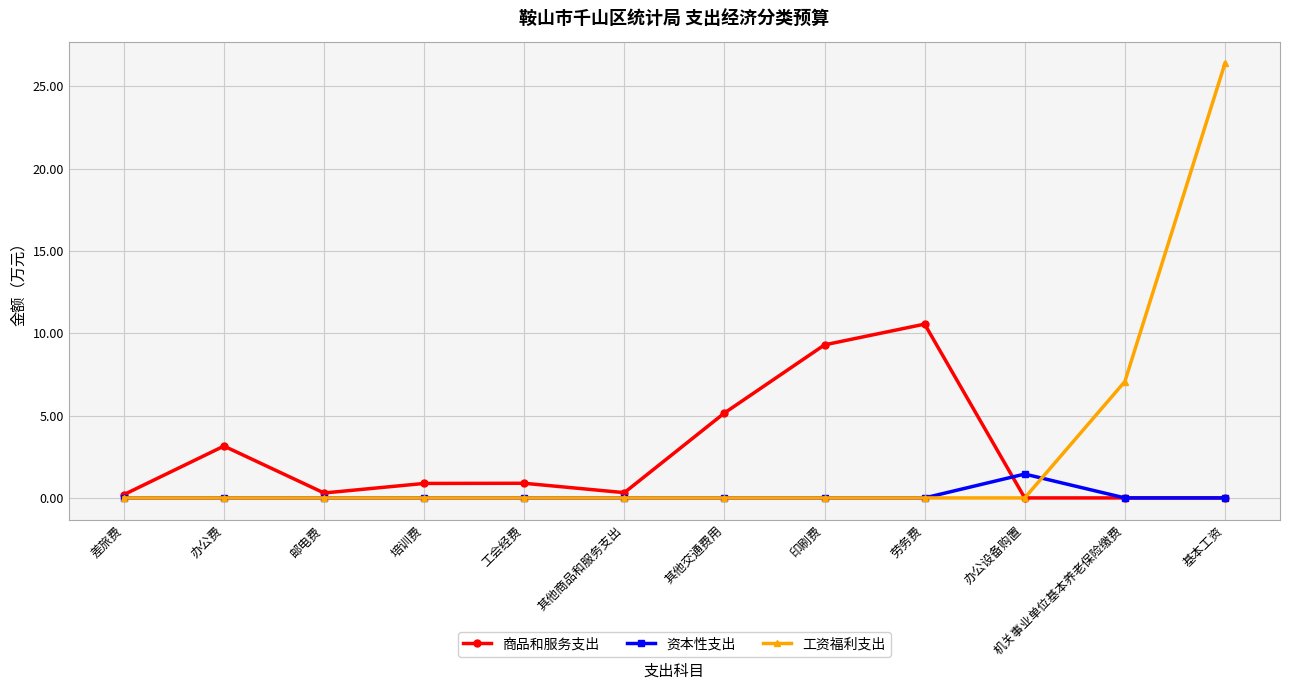

What position from the right is 邮电费?

10